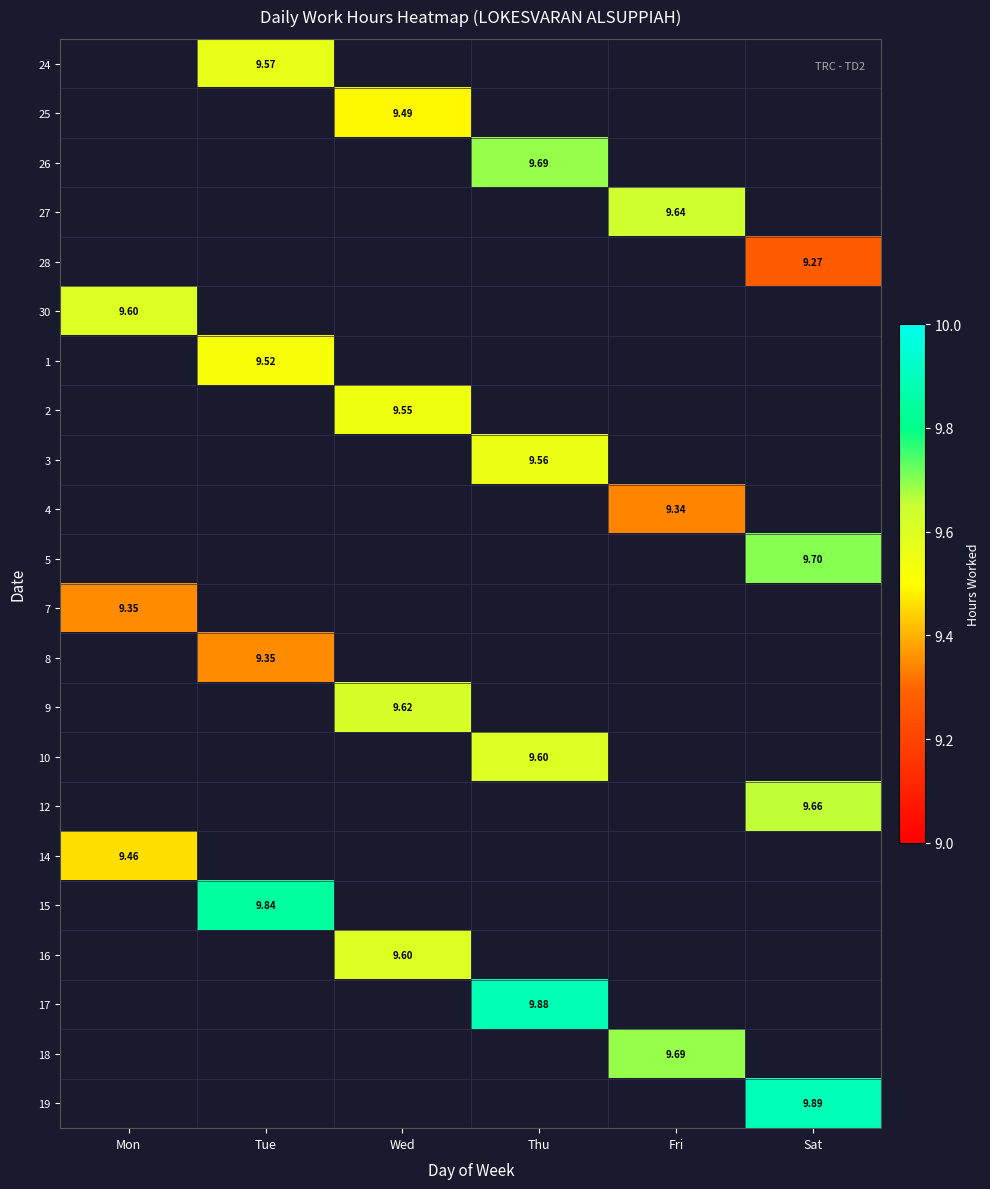

How many series are shown in this chart?

22